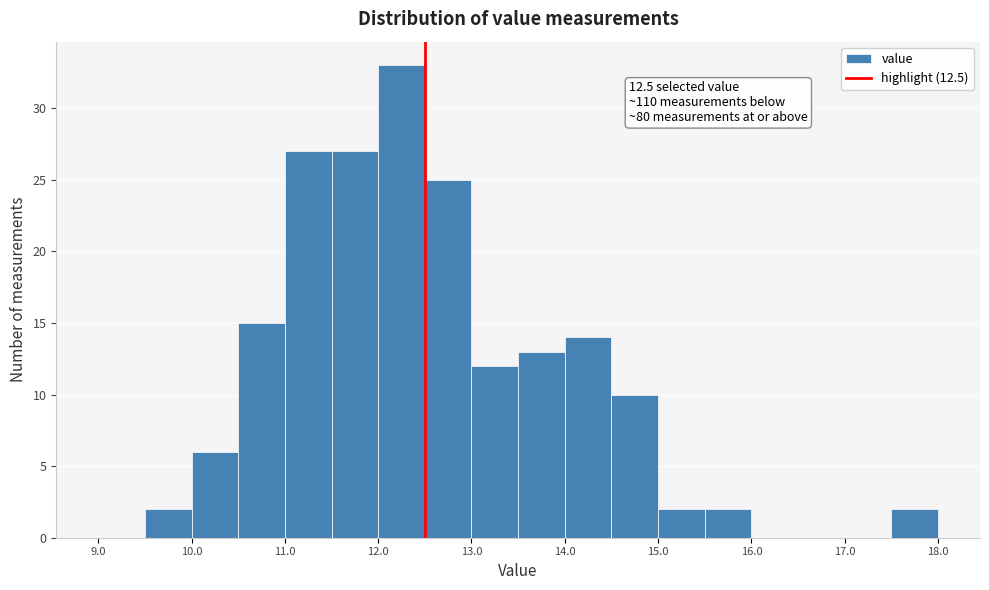

Over which range of the x-axis is the bar tallest?

12.0 to 12.5